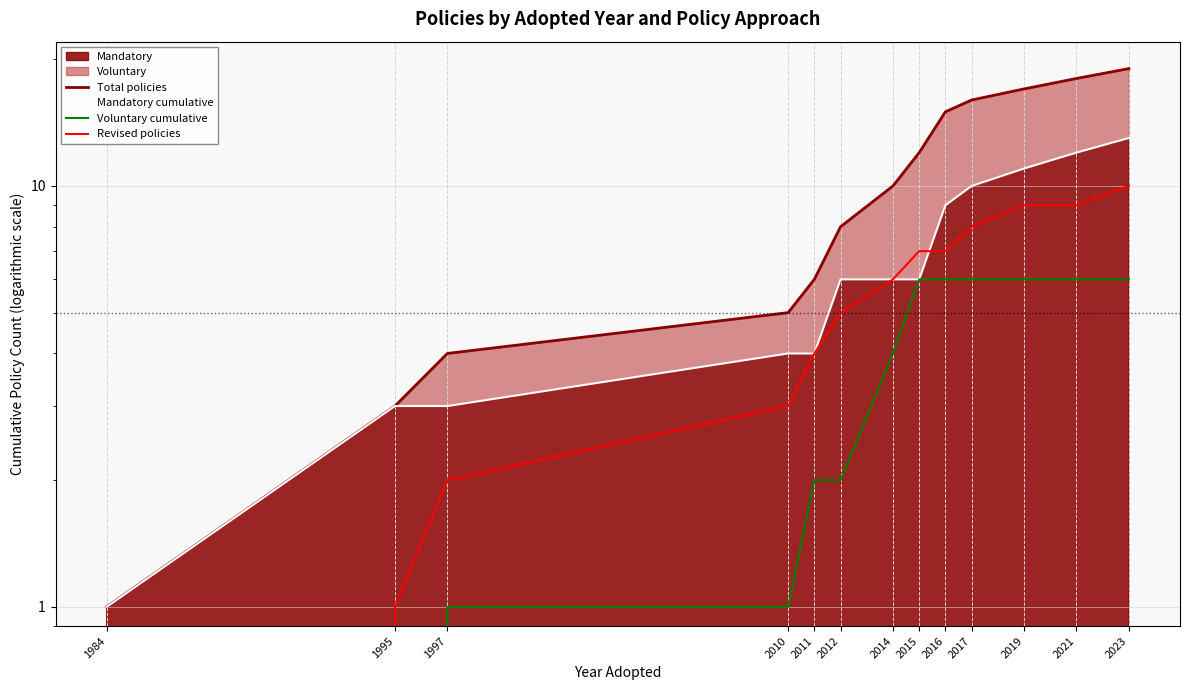

True or false: Voluntary cumulative and Mandatory cumulative cross at least once.

False